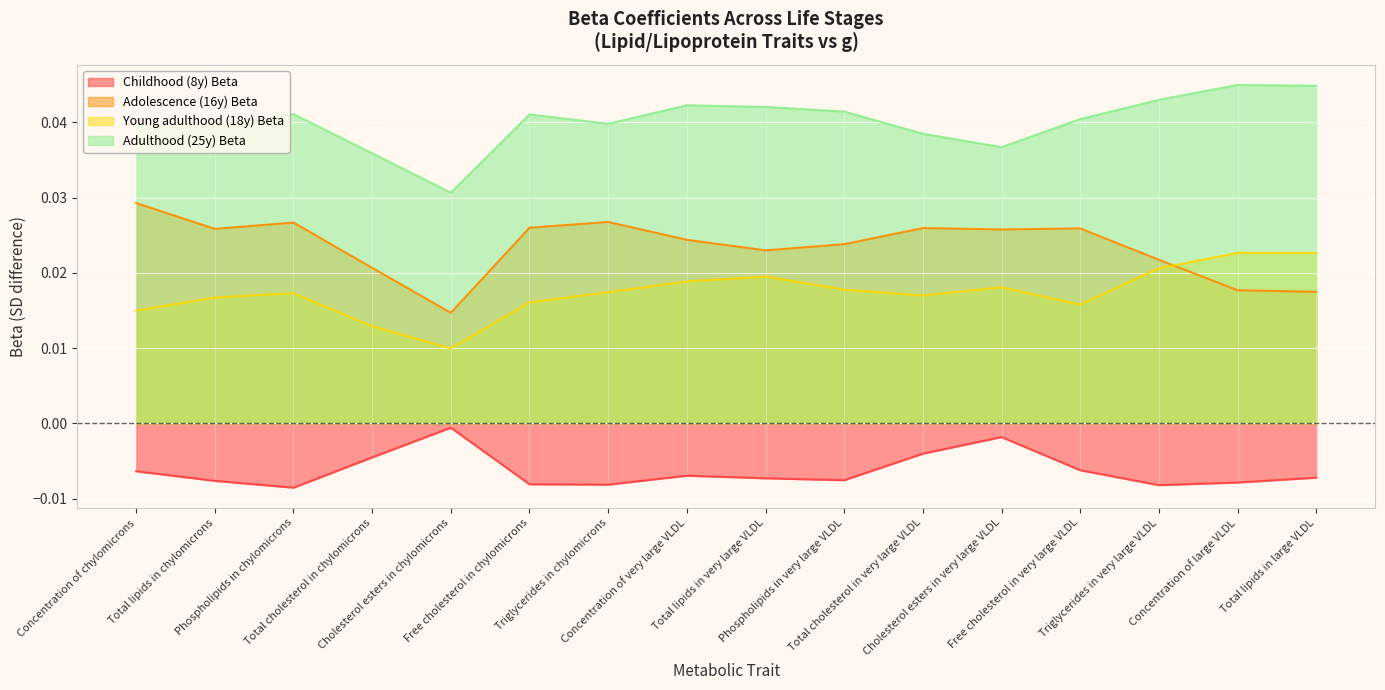

Rank the categories by Young adulthood (18y) Beta value from highest to lowest.

Concentration of large VLDL, Total lipids in large VLDL, Triglycerides in very large VLDL, Total lipids in very large VLDL, Concentration of very large VLDL, Cholesterol esters in very large VLDL, Phospholipids in very large VLDL, Triglycerides in chylomicrons, Phospholipids in chylomicrons, Total cholesterol in very large VLDL, Total lipids in chylomicrons, Free cholesterol in chylomicrons, Free cholesterol in very large VLDL, Concentration of chylomicrons, Total cholesterol in chylomicrons, Cholesterol esters in chylomicrons